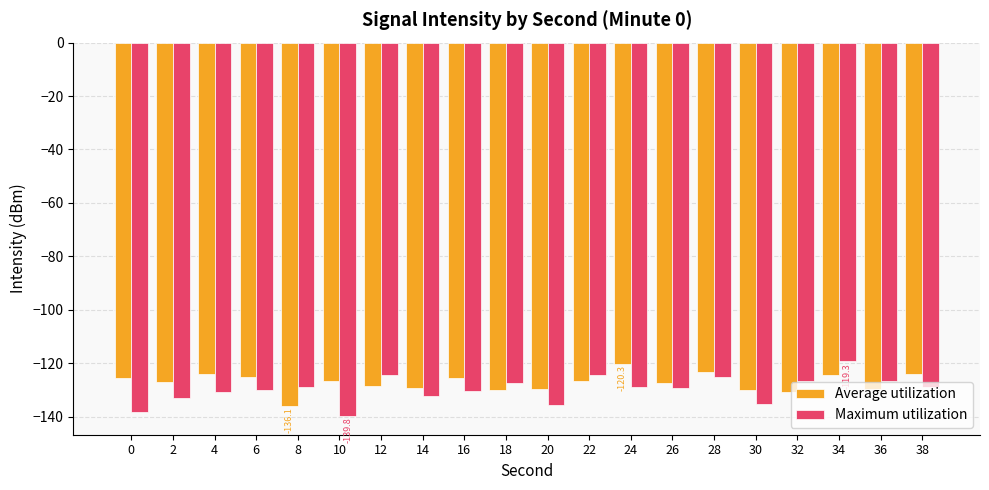

What is the total value across all series at 24?

-249.2